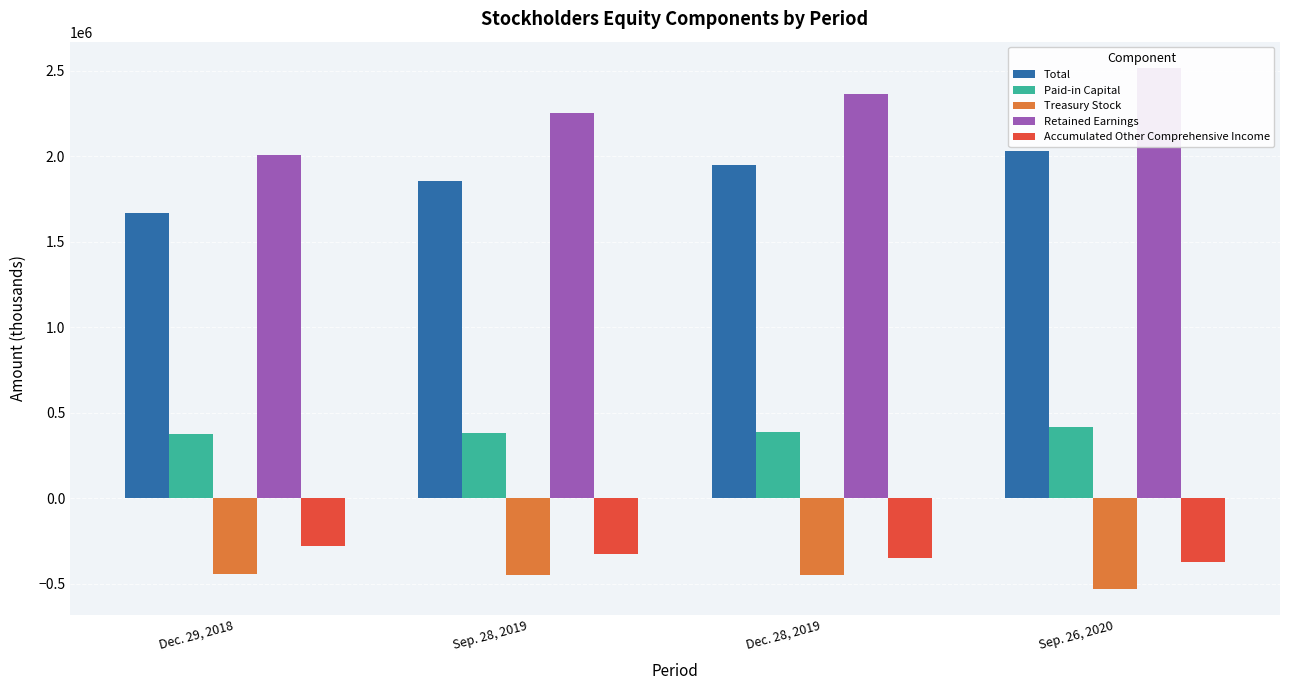

What are all the series names shown in the legend?

Total, Paid-in Capital, Treasury Stock, Retained Earnings, Accumulated Other Comprehensive Income